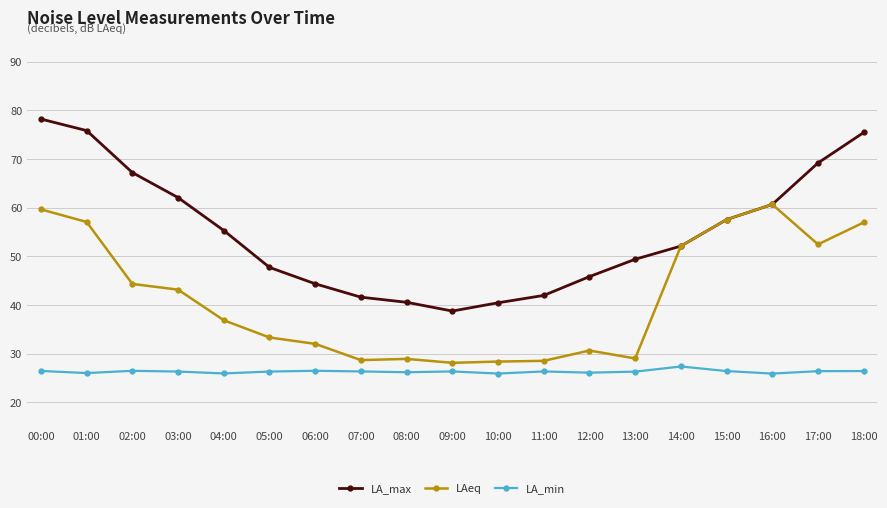

What is the difference between the LA_min values at 13:00 and 01:00?

0.3